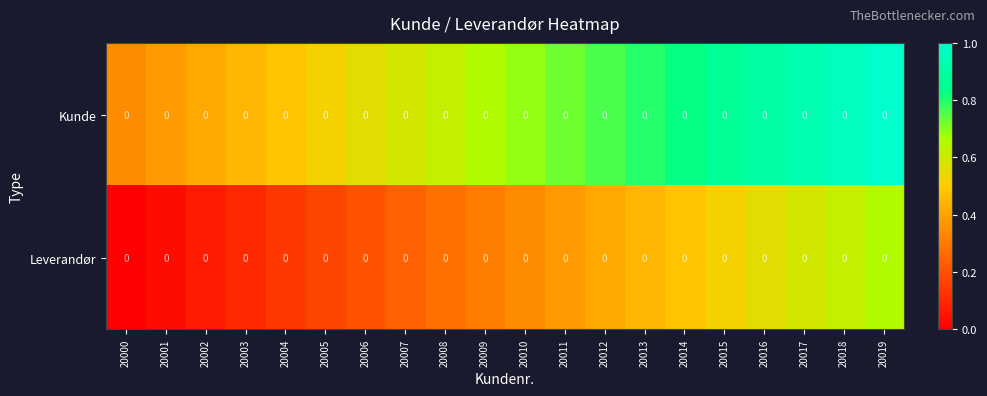

At 20014, list the series in order from smallest to largest.

Leverandør, Kunde